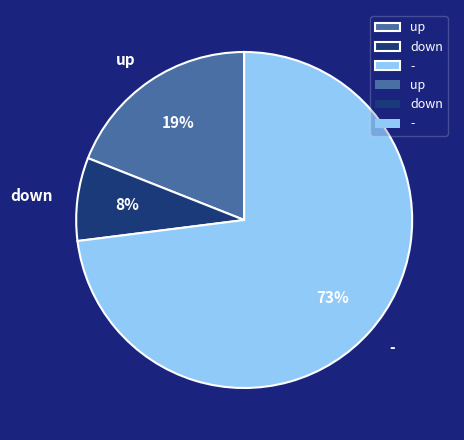

To the nearest percent, what portion does up represent?

19%